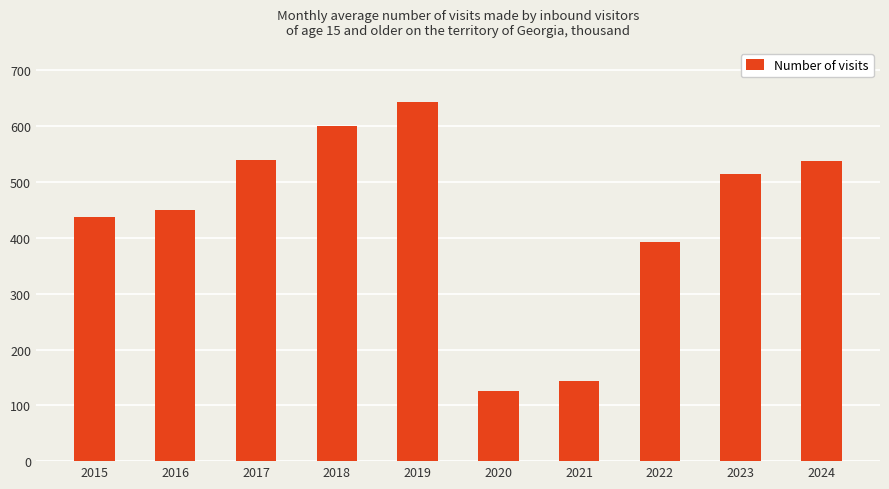

What value does the data have at 2016?

449.4